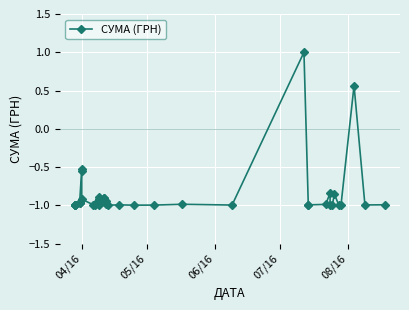

What is the average value?

-0.9